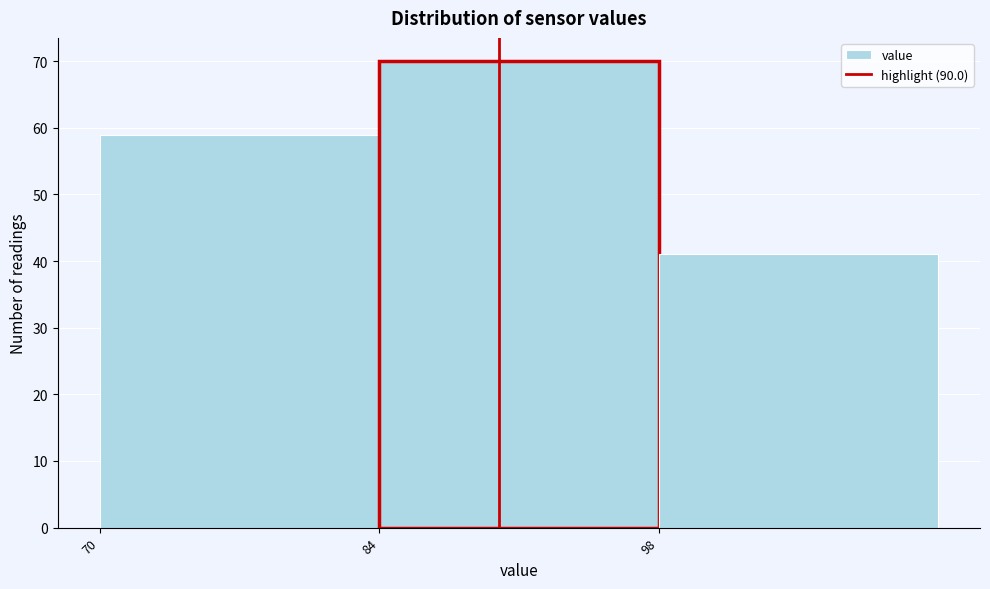

How tall is the bar that spans 70 to 84 on the x-axis? The values are not printed on the chart, so give them approximately, as read against the axis.

59